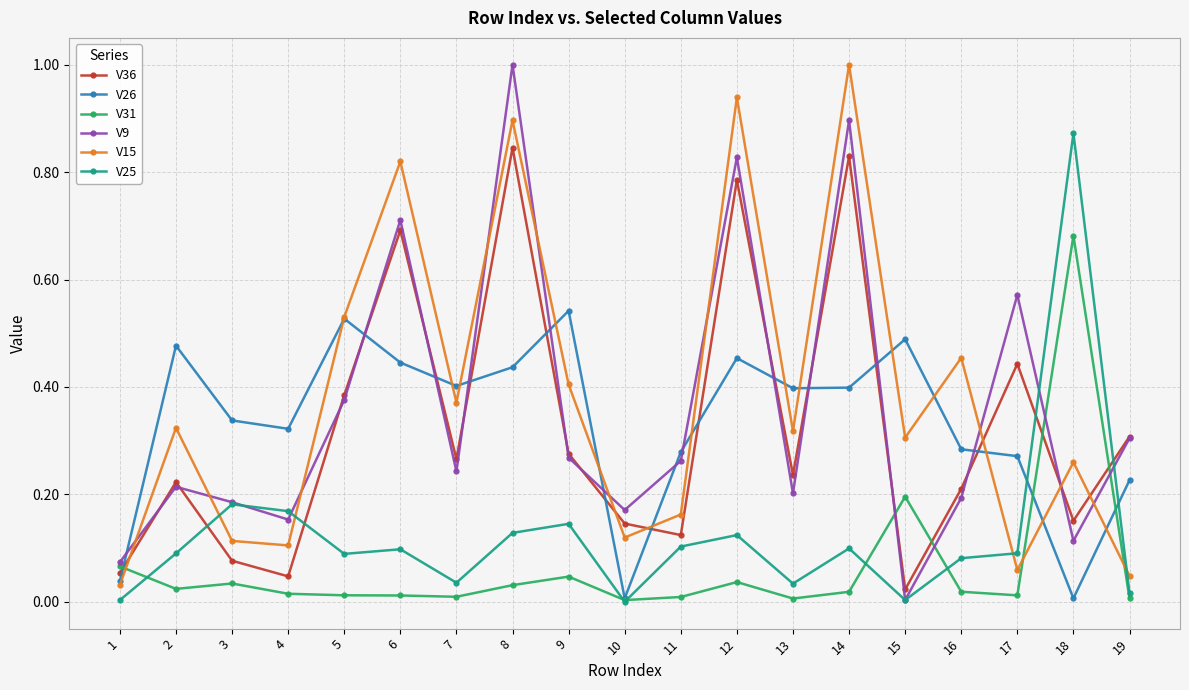

True or false: V36 and V31 intersect in this chart.

True